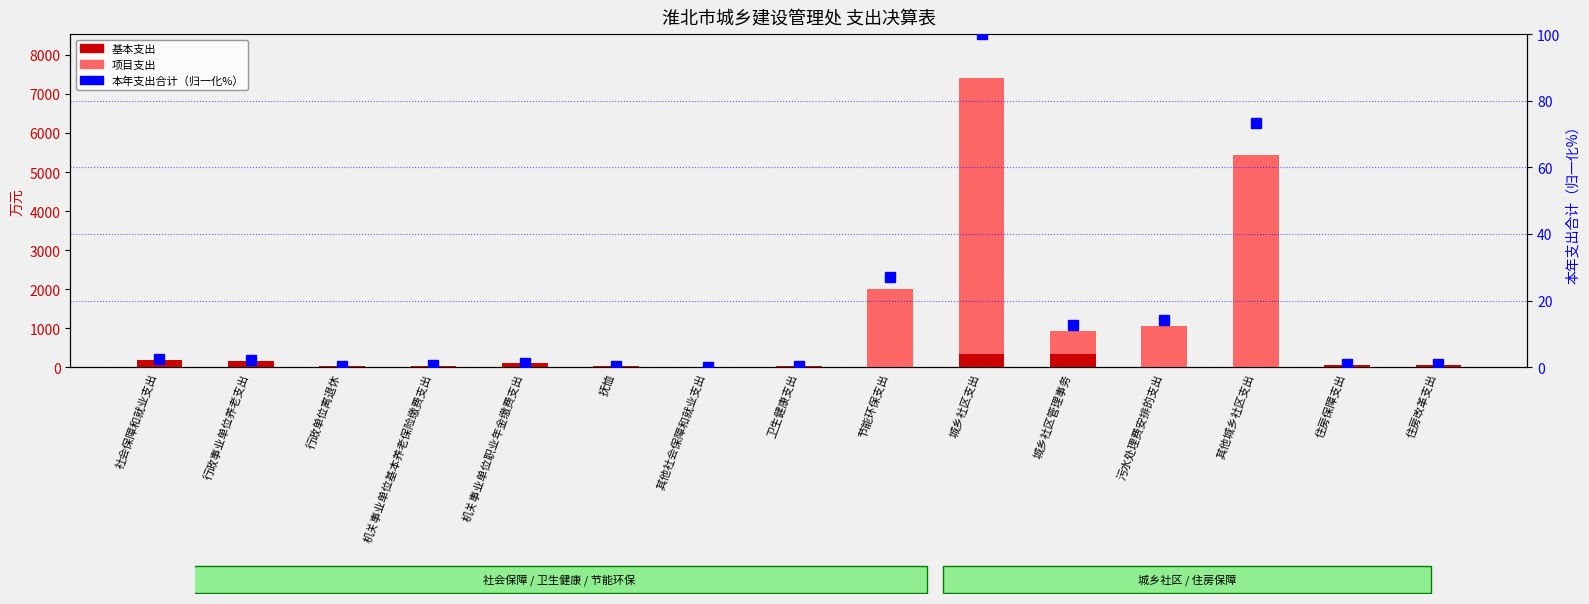

List the series in order of their peak value, highest first.

项目支出, 基本支出, 本年支出合计（归一化%）